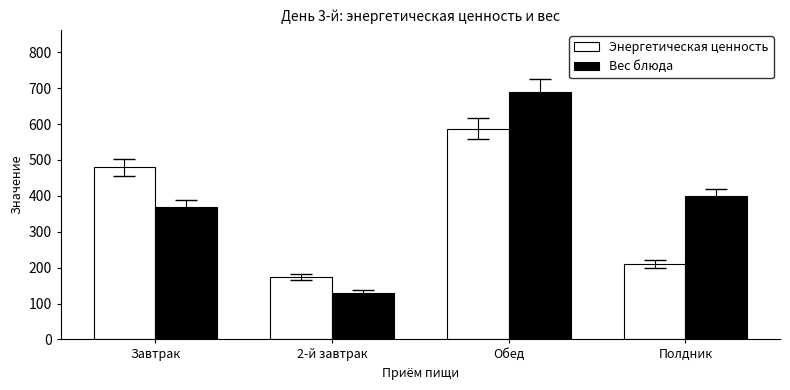

What is the label of the 2nd bar from the right?

Обед